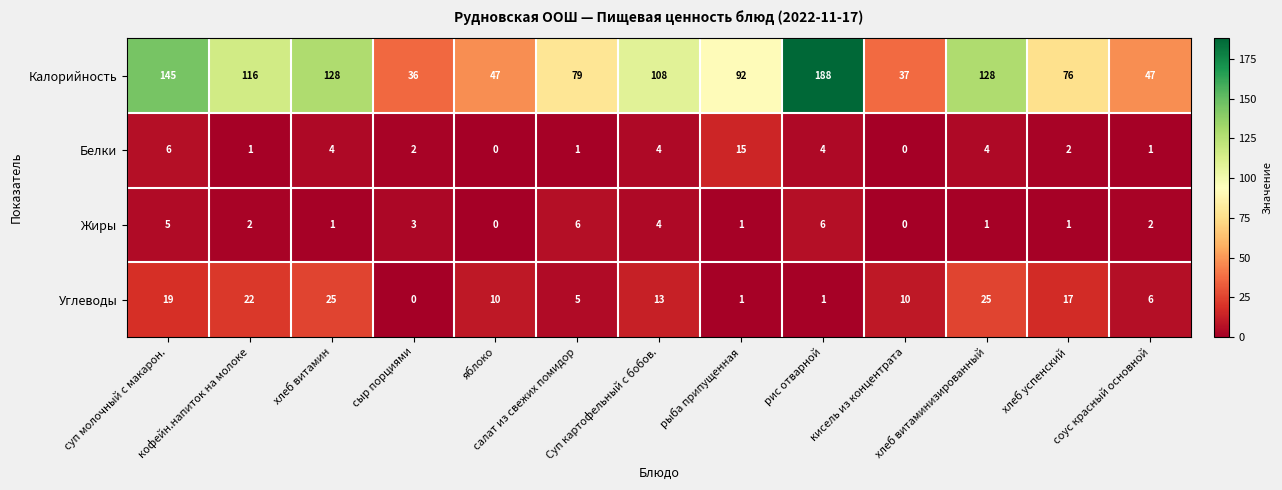

What is the greatest value displayed?

188